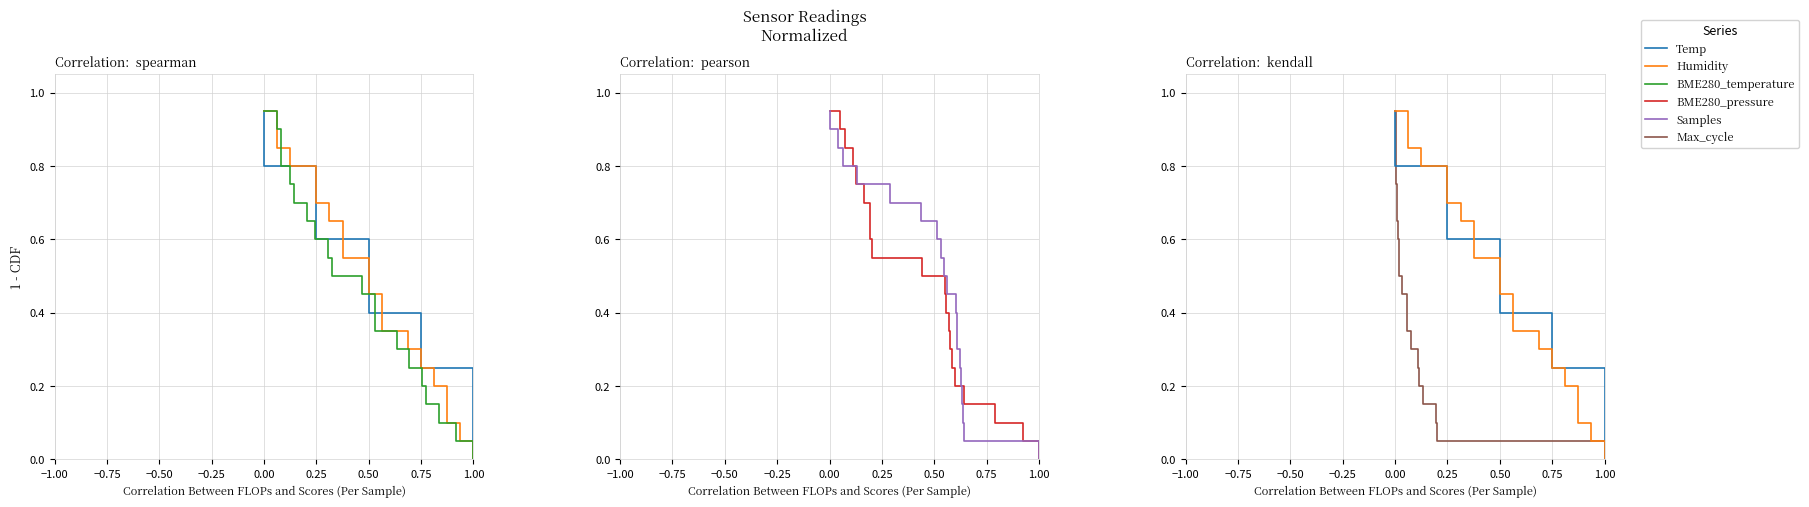

What is the value of the BME280_temperature point at the 3rd from the left?

0.8